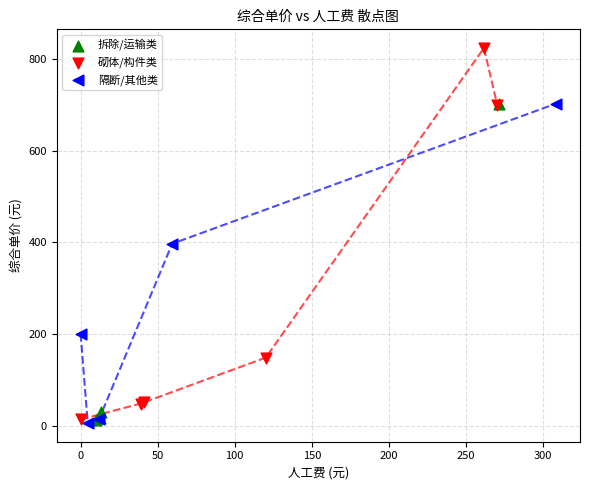

Which series has the largest Y range (max minus min)?

砌体/构件类